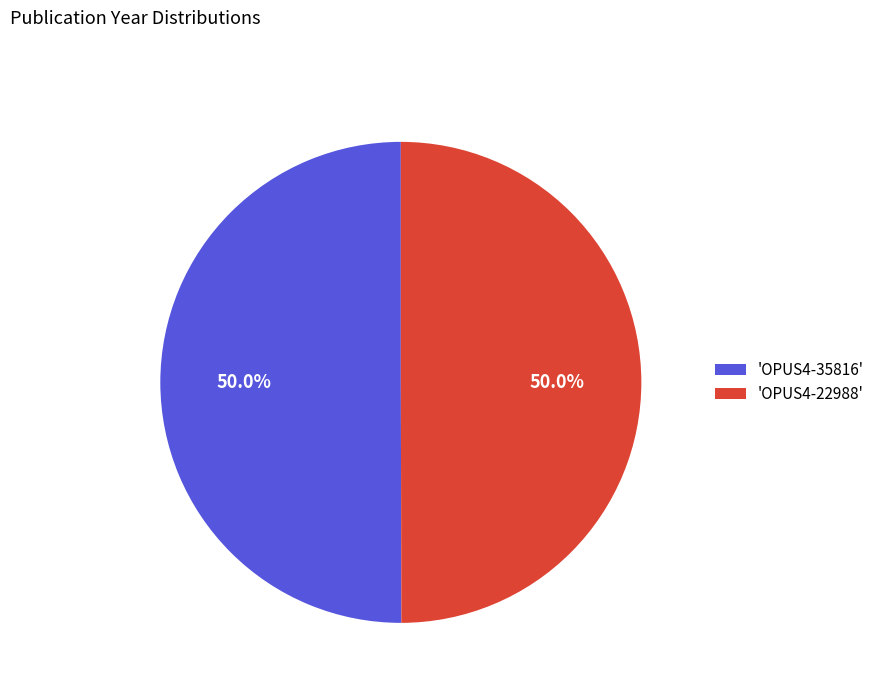

Approximately how many times larger is the value at 'OPUS4-22988' compared to 'OPUS4-35816'?

1.0